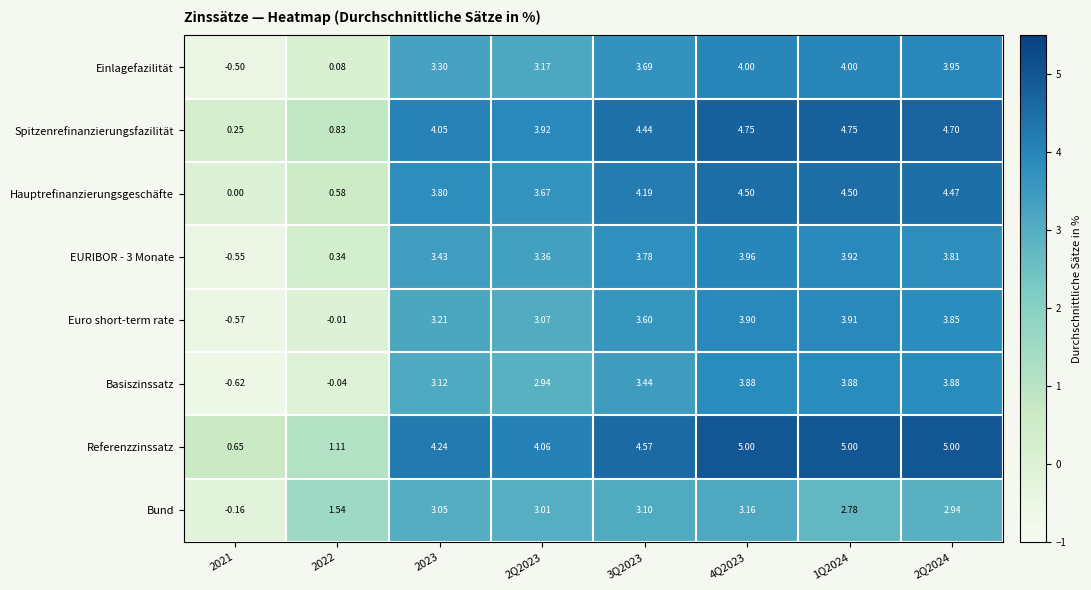

Rank the series by their maximum value, from highest to lowest.

Referenzzinssatz, Spitzenrefinanzierungsfazilität, Hauptrefinanzierungsgeschäfte, Einlagefazilität, EURIBOR - 3 Monate, Euro short-term rate, Basiszinssatz, Bund